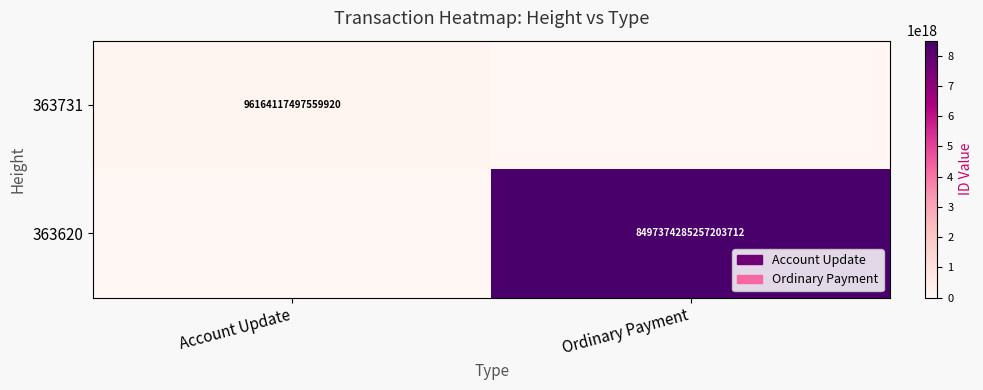

At how many categories does at least one series exceed 2089592249277513728?

1